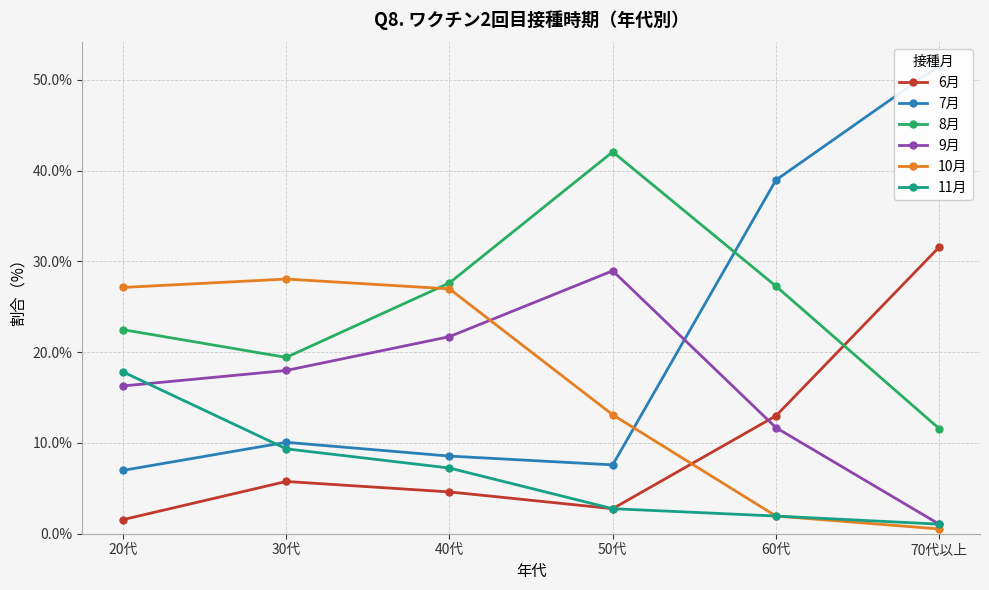

How many interior local valleys does the 7月 series have?

1